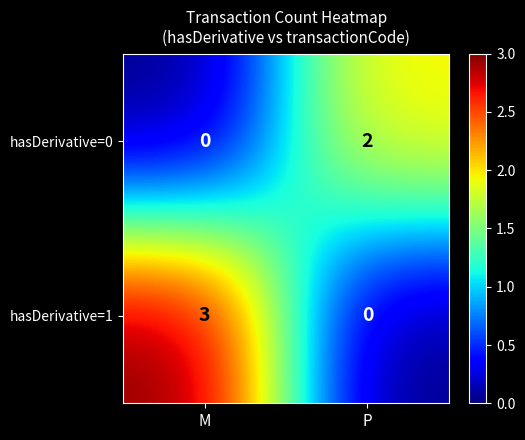

At how many categories does at least one series exceed 1?

2